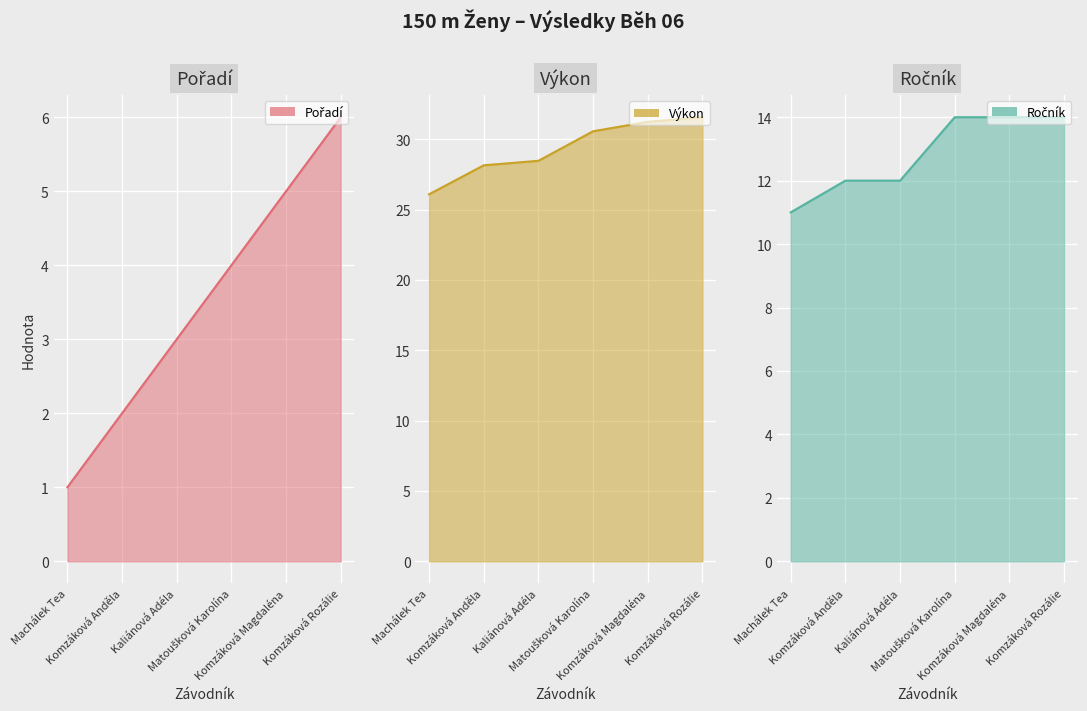

Which category has the highest value in the Pořadí series?

Komzáková Rozálie